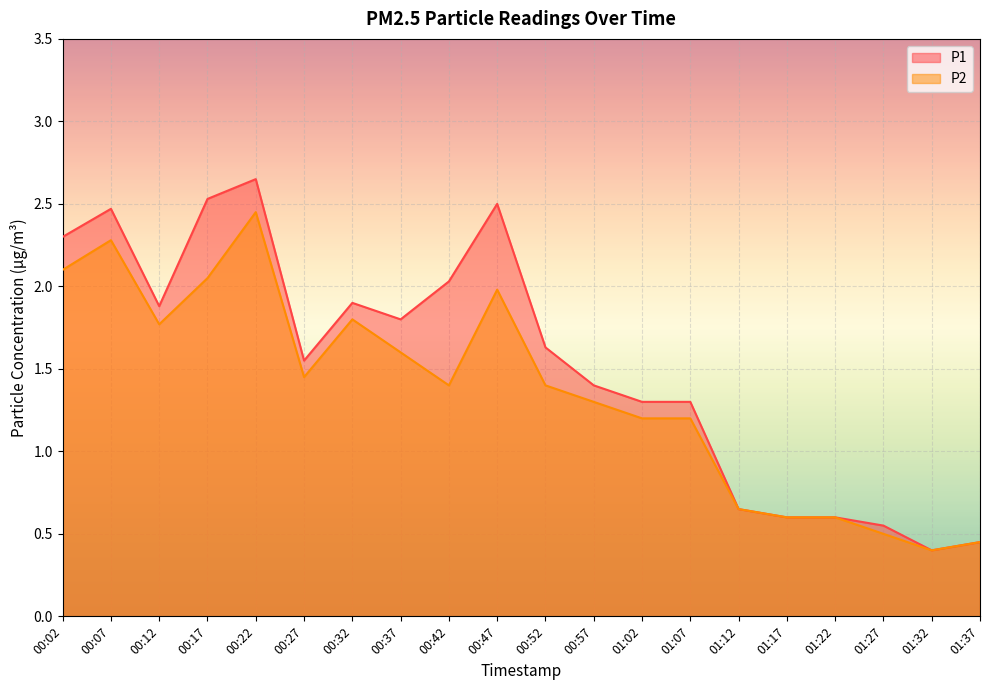

Does the chart display data point markers on the line(s)?

No